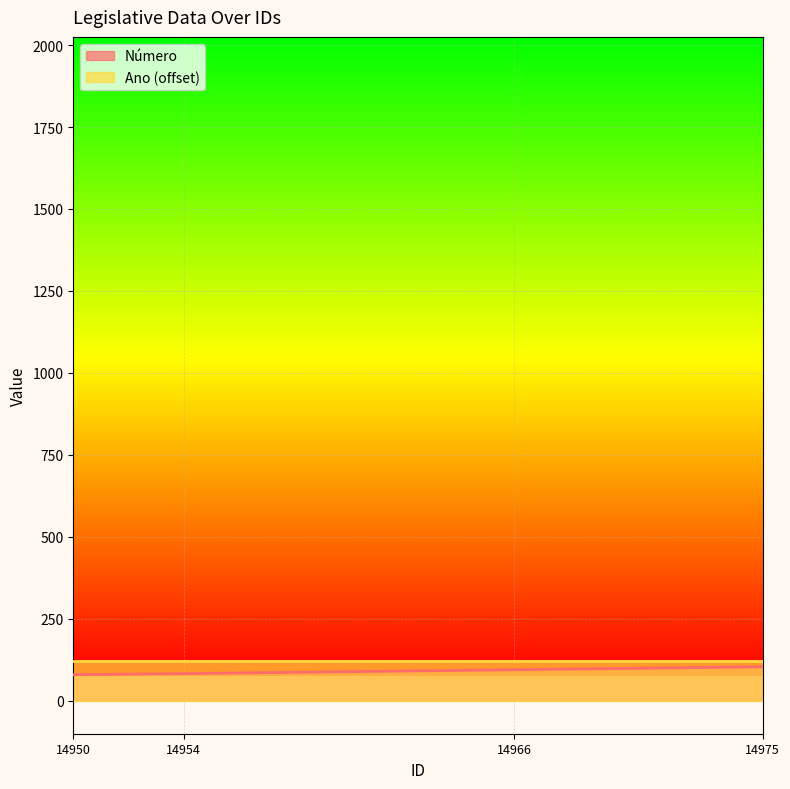

Count the values in the range 82 to 103.

3